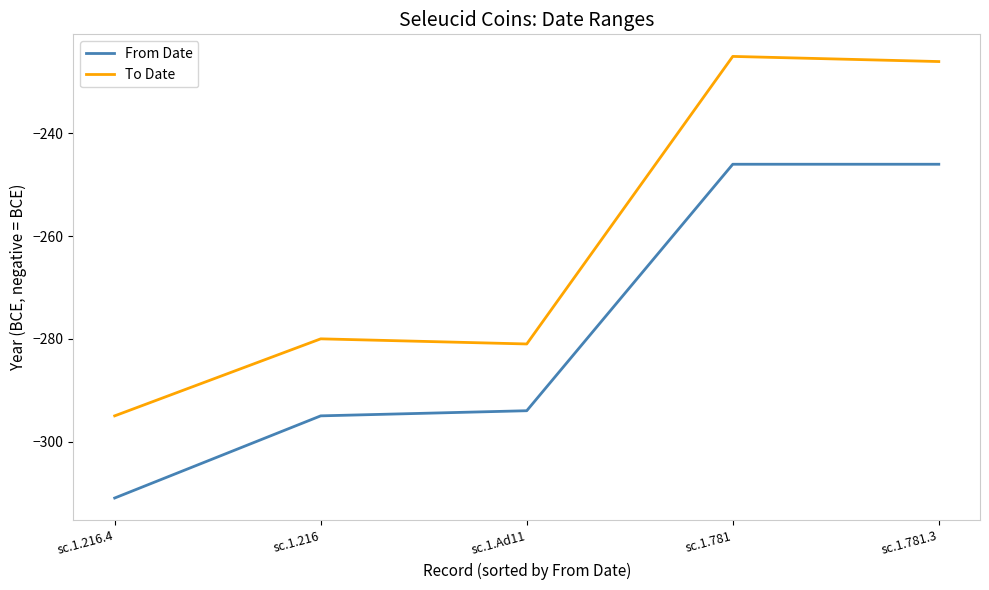

In To Date, how many points are lower than both neighbors (excluding endpoints)?

1